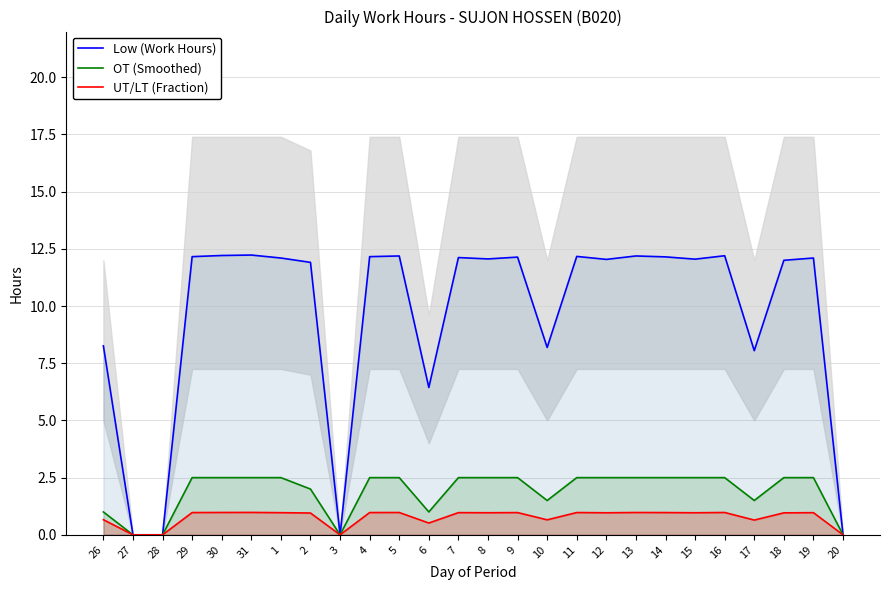

Between 30 and 31, which series saw the biggest shift?

Low (Work Hours)